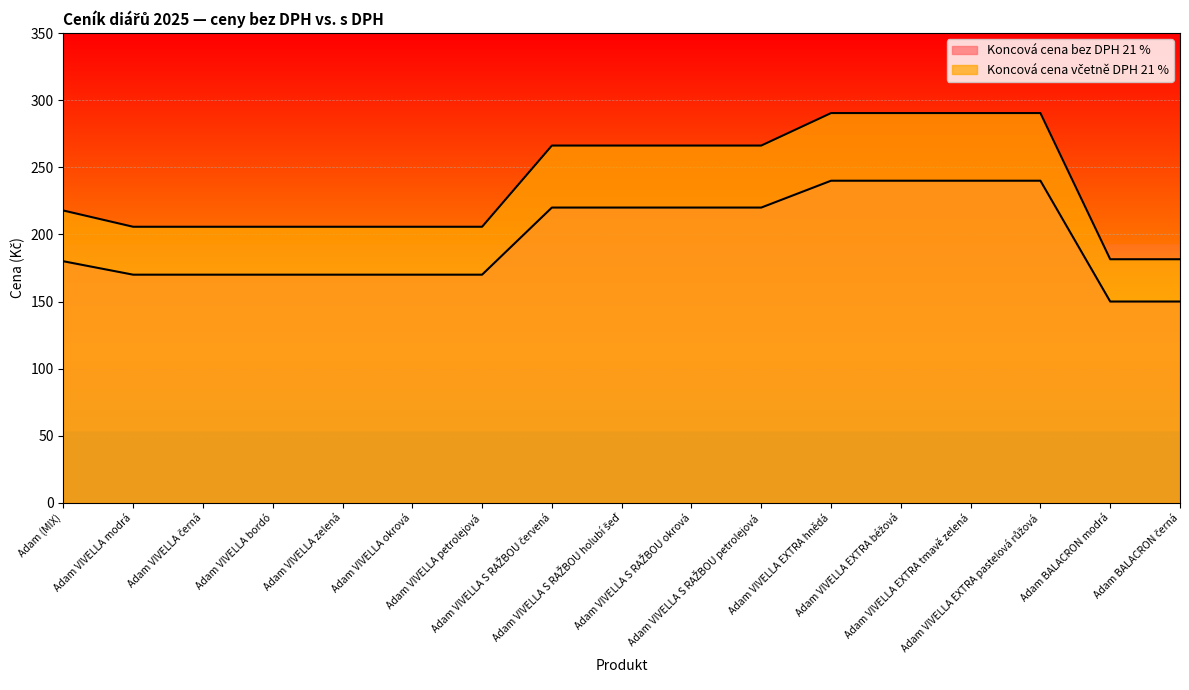

Which has a higher value, Adam BALACRON modrá or Adam VIVELLA černá?

Adam VIVELLA černá